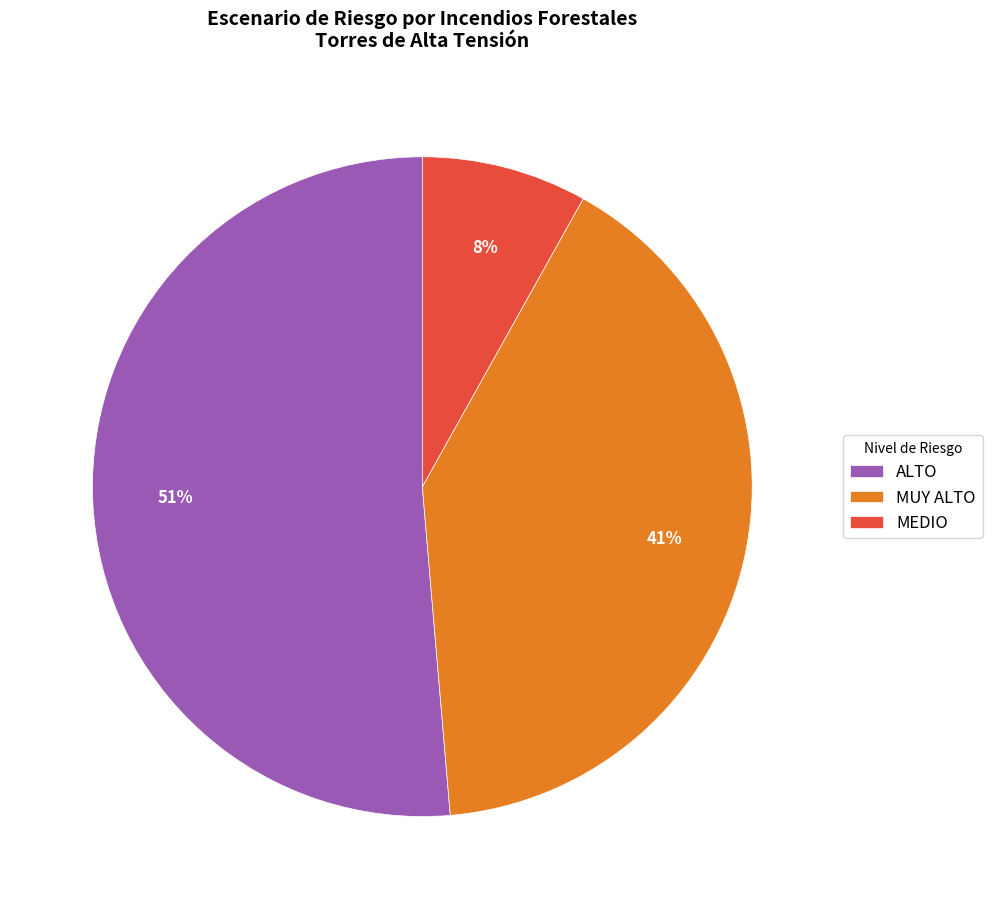

Between MEDIO and MUY ALTO, which is larger?

MUY ALTO